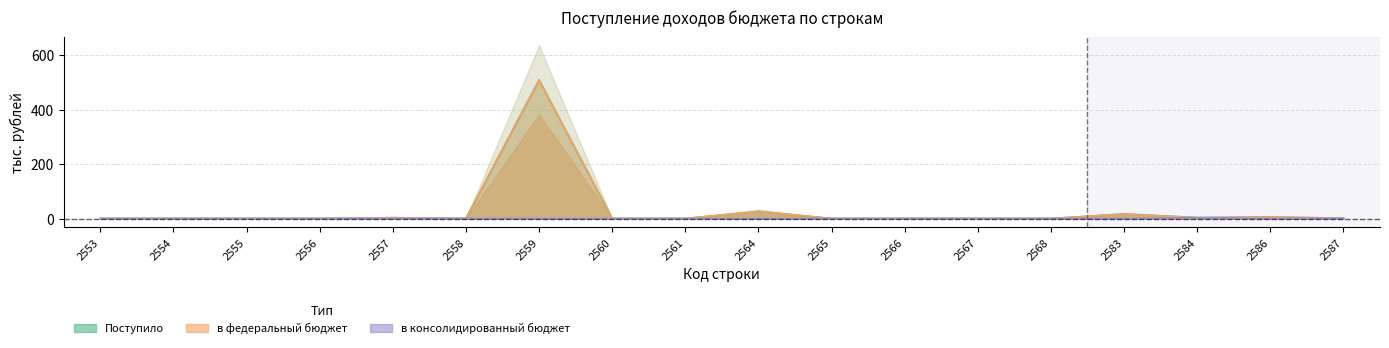

True or false: Поступило and в федеральный бюджет cross at least once.

False